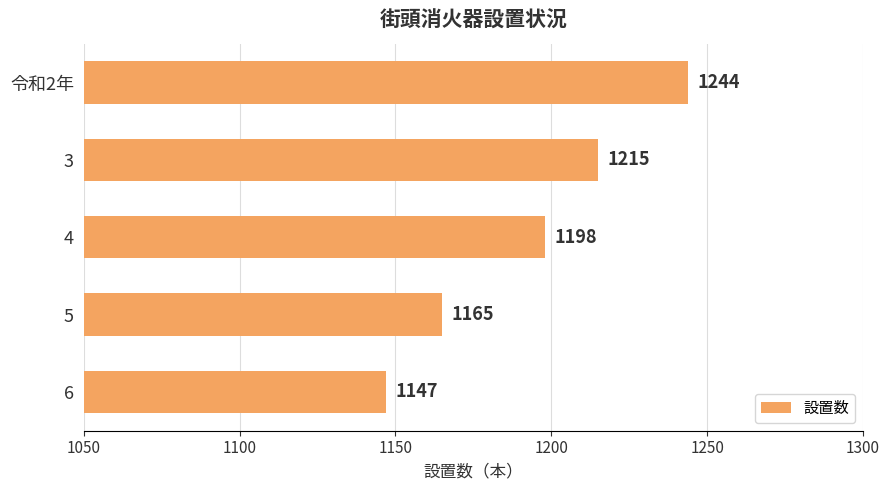

What is the maximum value shown in the chart?

1244